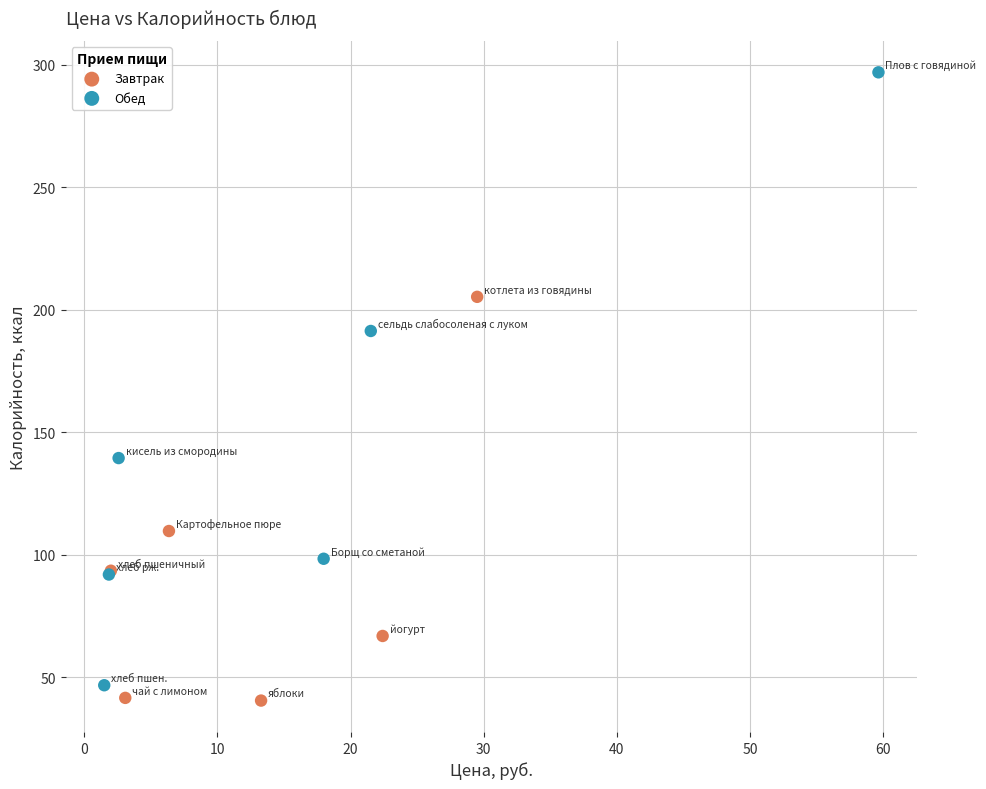

Which series reaches the maximum Y coordinate?

Обед